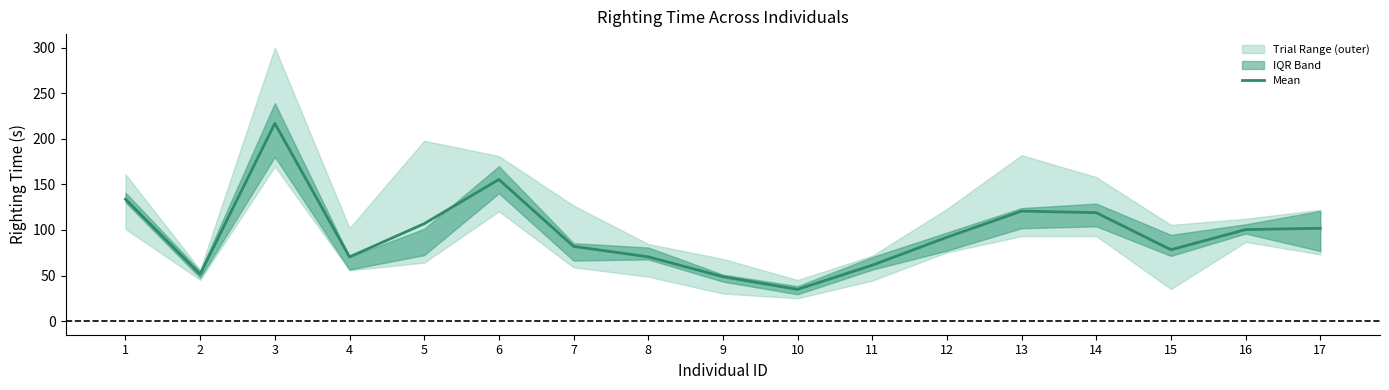

What is the difference between the values at 3 and 11?

155.7